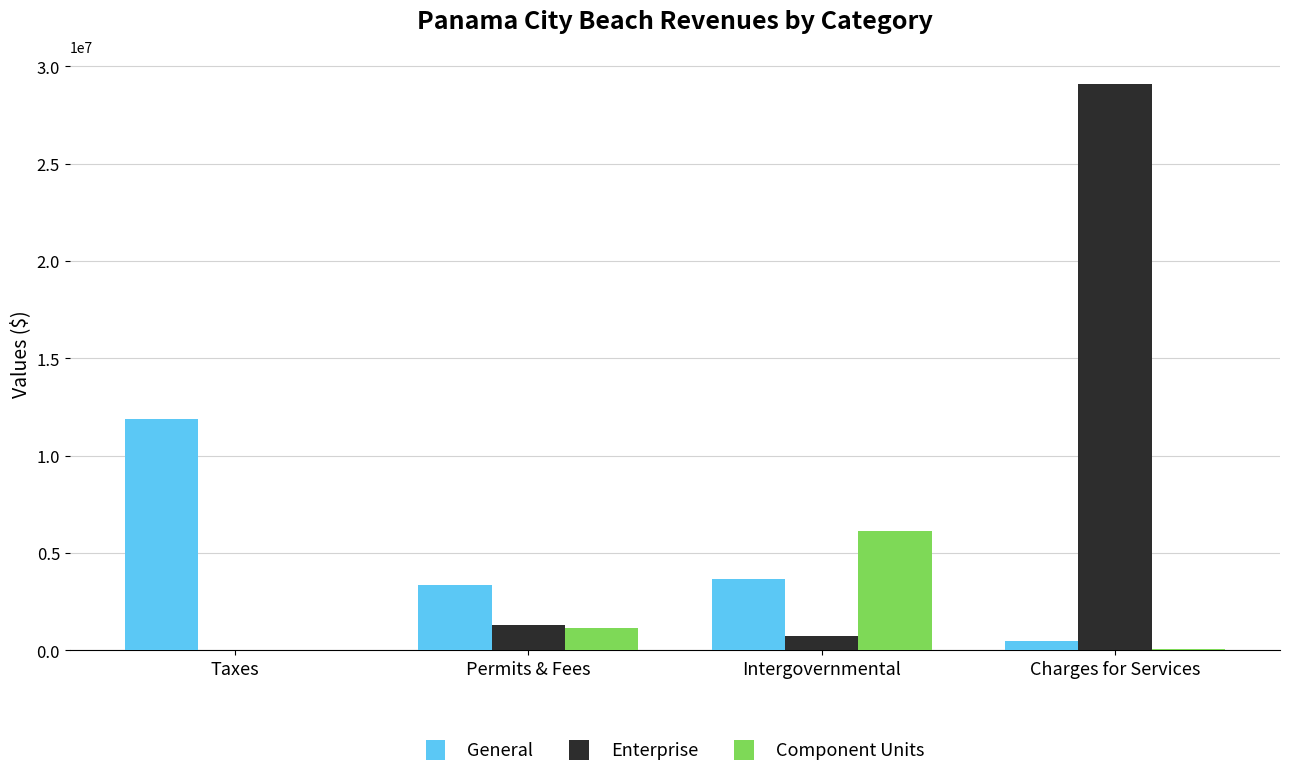

What is the sum of all Enterprise values?

31132319